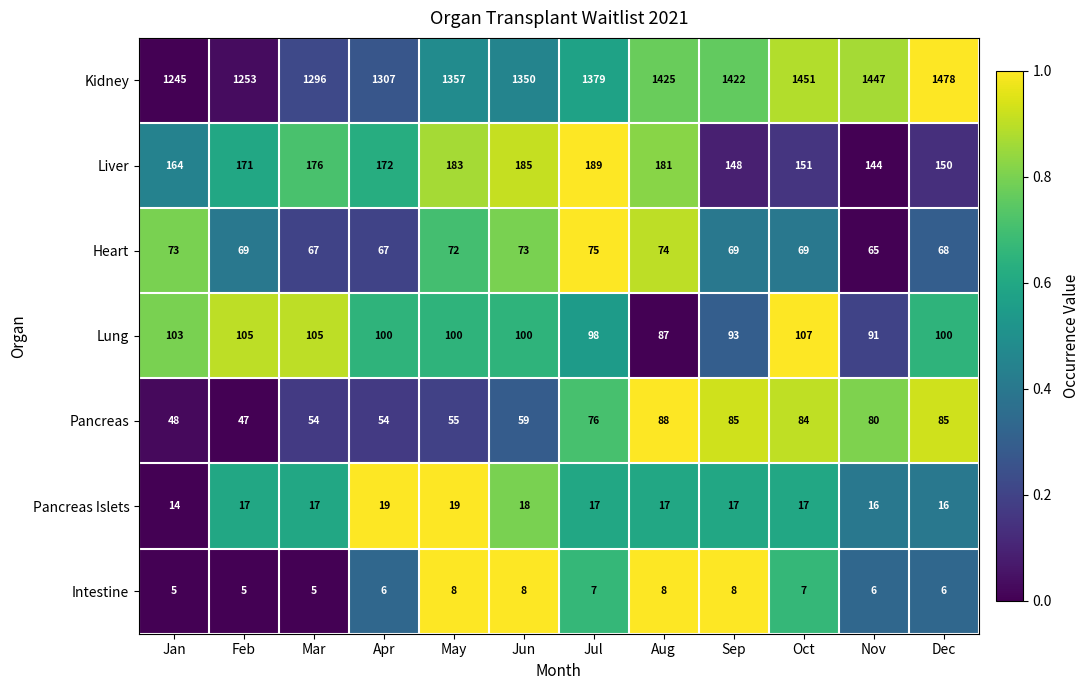

Between Jul and Nov, which series saw the biggest shift?

Kidney